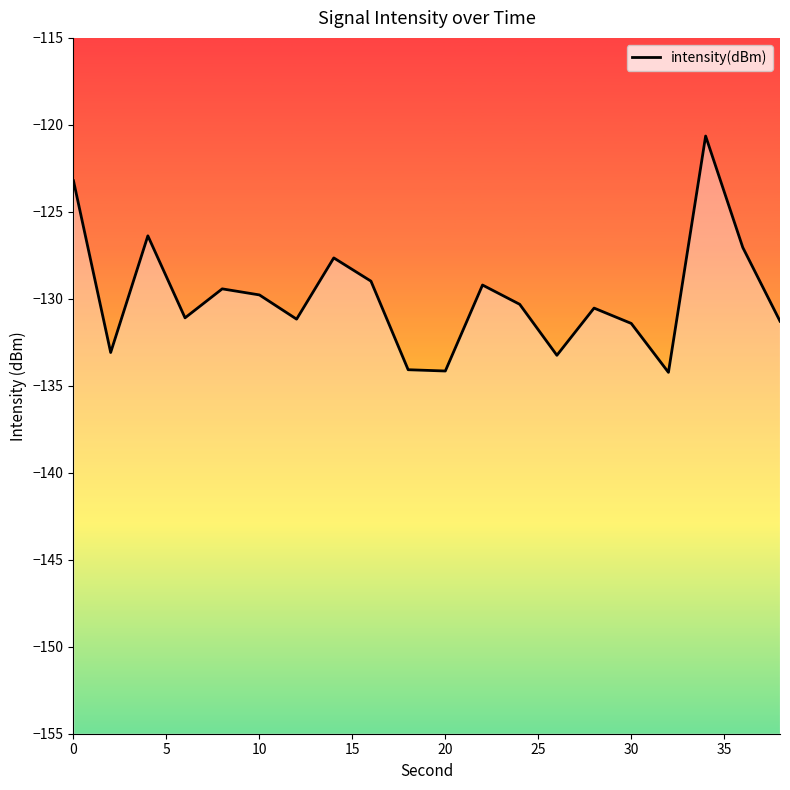

Count the number of data series in this chart.

1